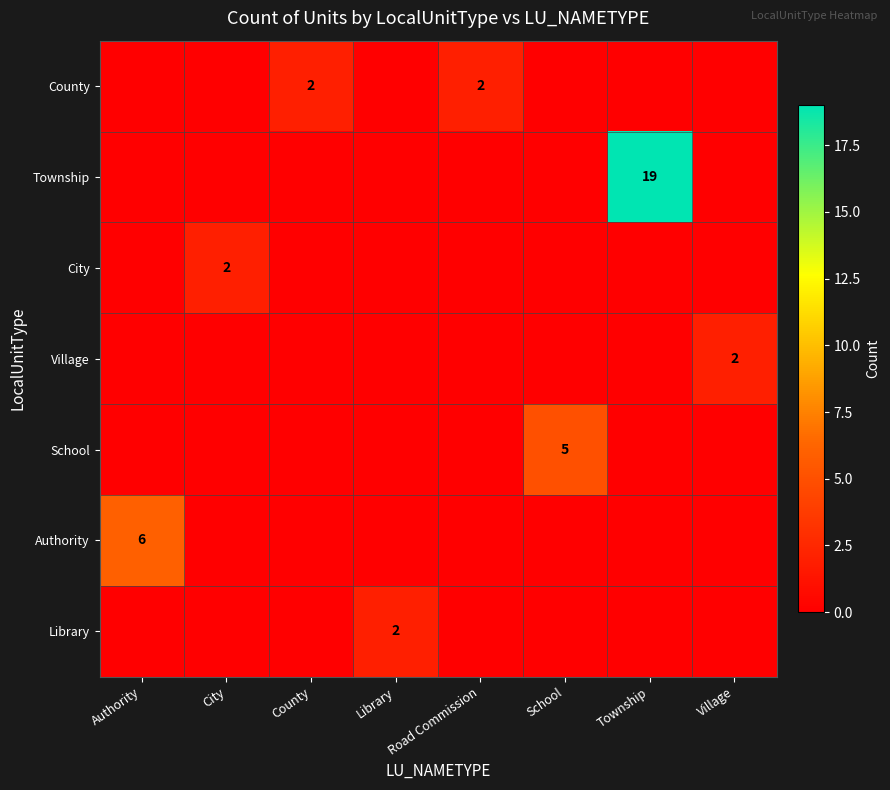

The value of Township at Road Commission is 0. True or false?

True